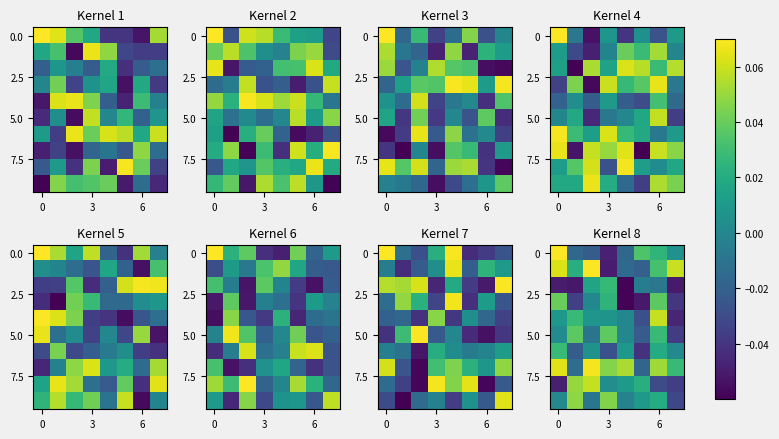

How many data points does each series have?

8